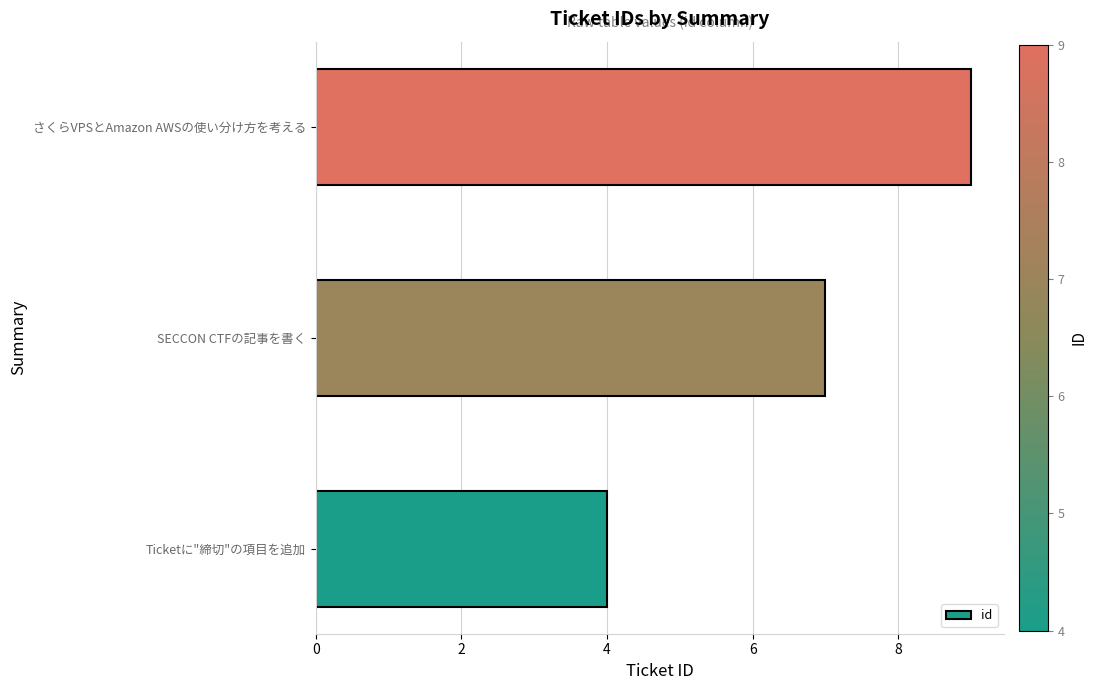

What is the difference between the maximum and minimum values?

5